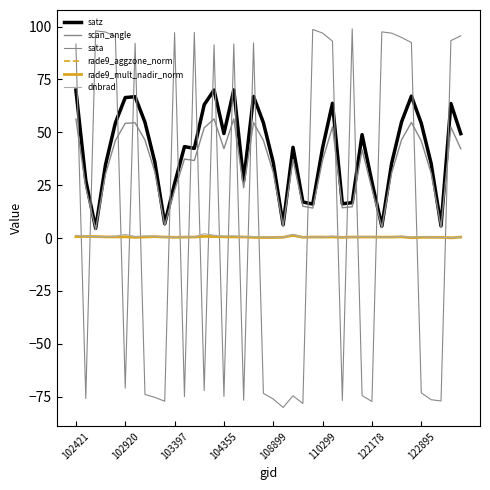

Is this an area chart (filled region under the line)?

No